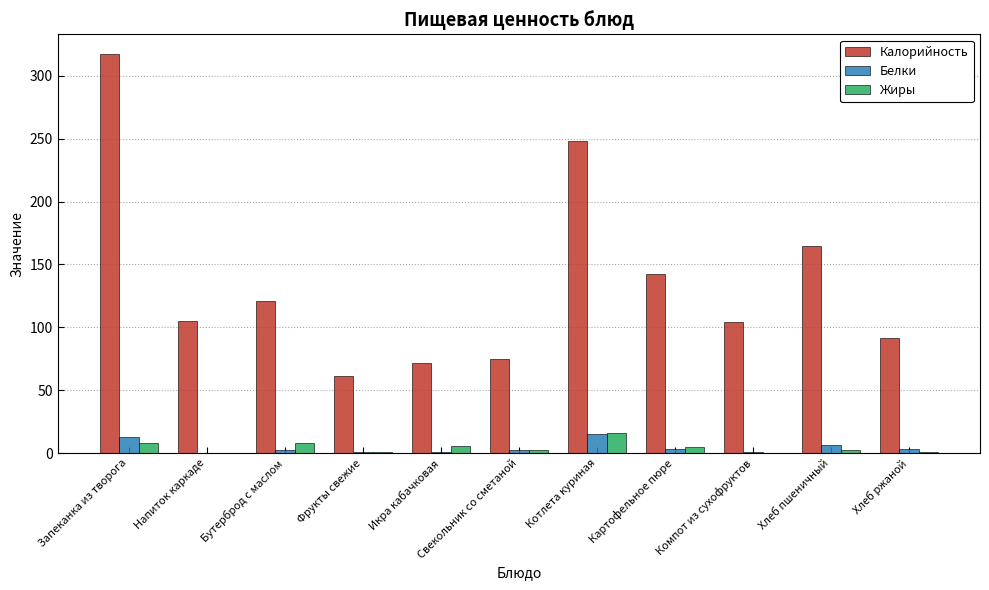

What is the sum of all Белки values?

47.8